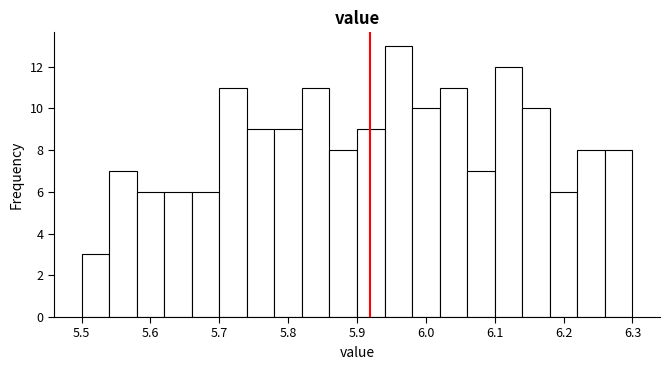

Reading left to right, transcribe this chart: for each bar, give the range it covers on the x-axis and its height. The values are not printed on the chart, so give them approximately, as read against the axis.

5.50 to 5.54: 3
5.54 to 5.58: 7
5.58 to 5.62: 6
5.62 to 5.66: 6
5.66 to 5.70: 6
5.70 to 5.74: 11
5.74 to 5.78: 9
5.78 to 5.82: 9
5.82 to 5.86: 11
5.86 to 5.90: 8
5.90 to 5.94: 9
5.94 to 5.98: 13
5.98 to 6.02: 10
6.02 to 6.06: 11
6.06 to 6.10: 7
6.10 to 6.14: 12
6.14 to 6.18: 10
6.18 to 6.22: 6
6.22 to 6.26: 8
6.26 to 6.30: 8